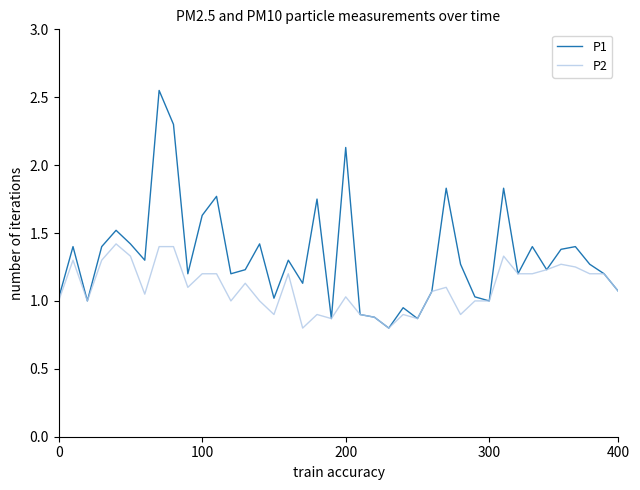

List the series in order of their overall mean, lowest first.

P2, P1